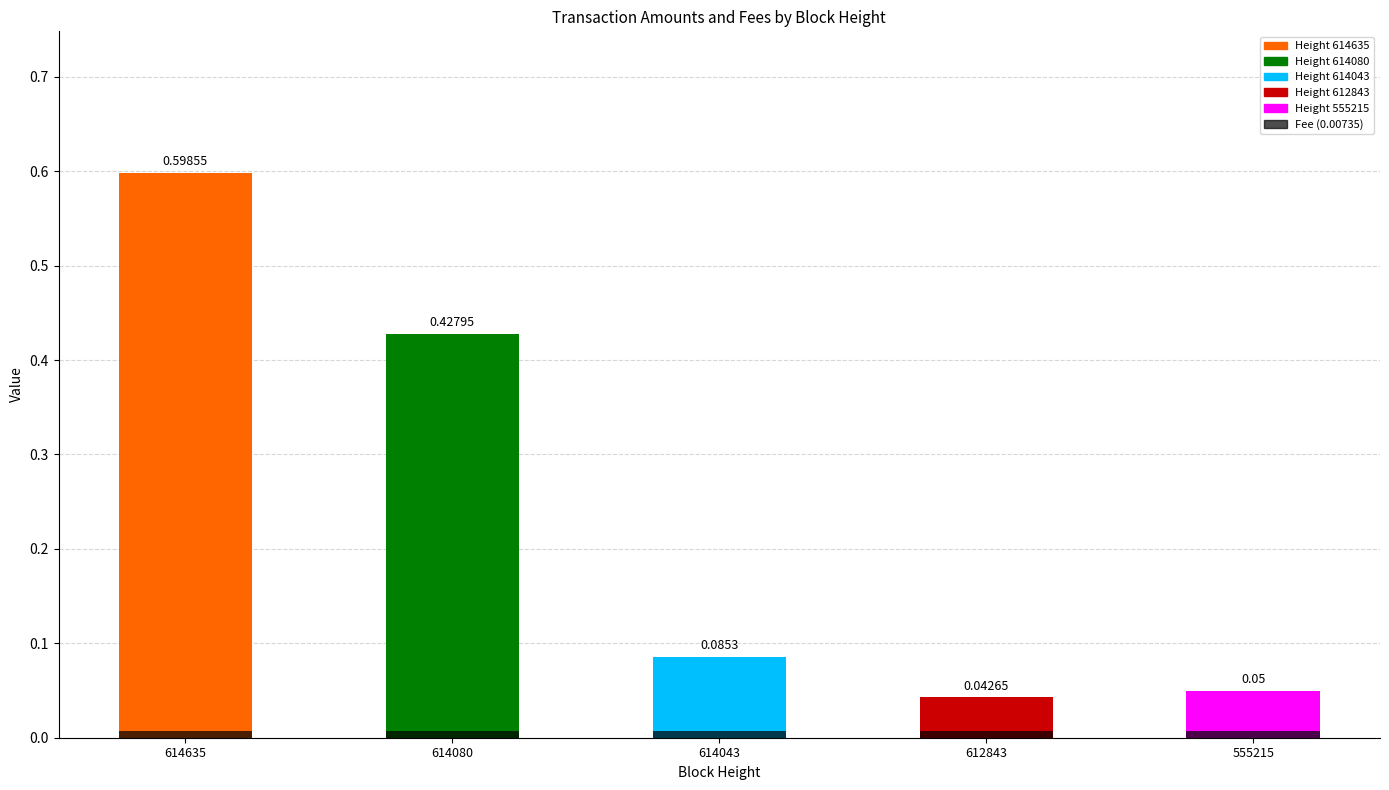

True or false: Amount has a value of 0.0 at 612843.

True